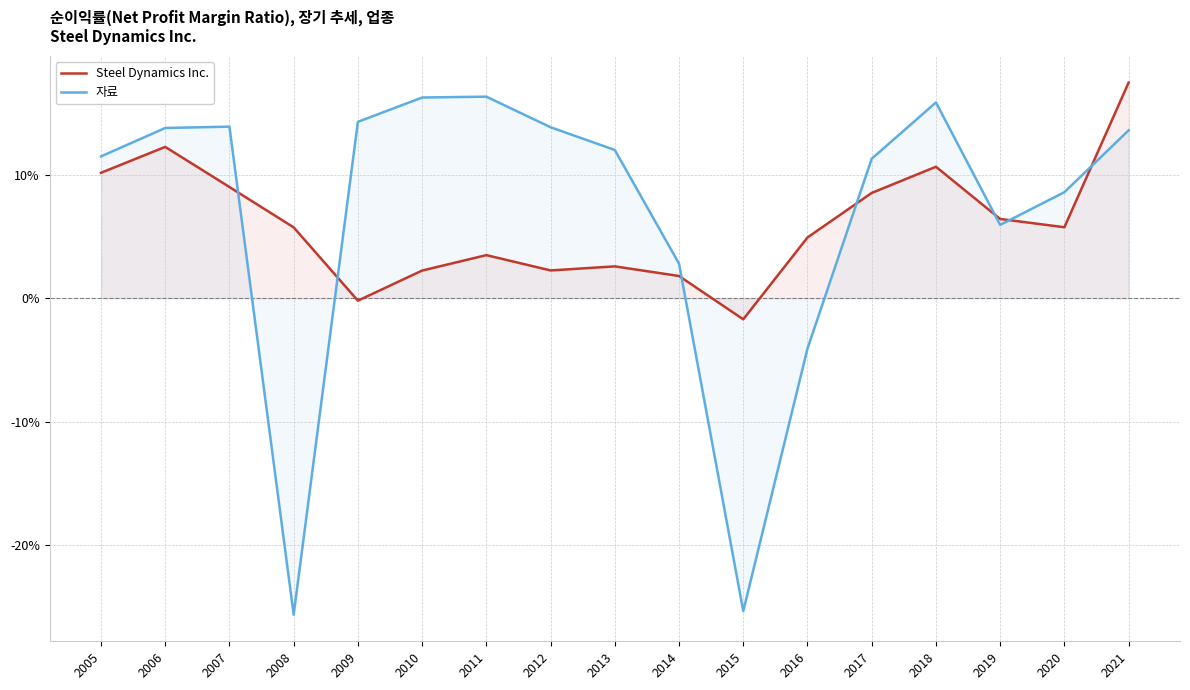

At which category does 자료 reach its first local valley?

2008